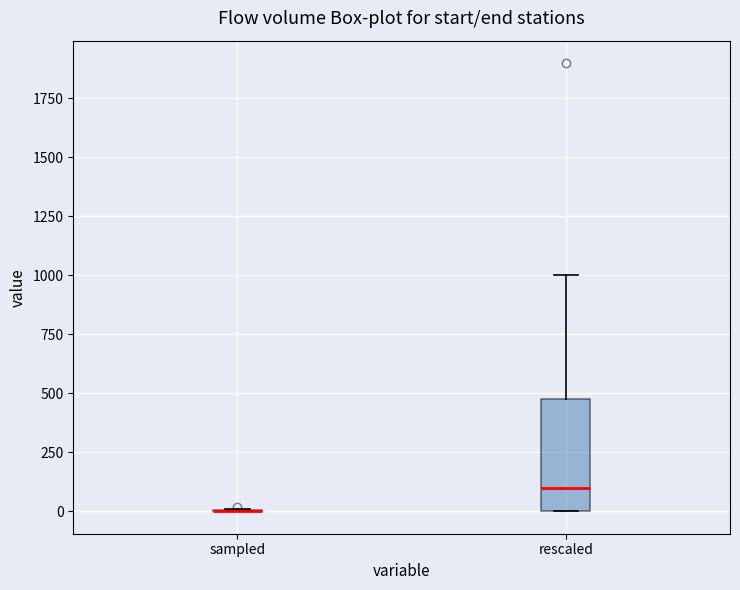

Comparing the boxes themselves (not the whiskers), which one is the tallest?

rescaled